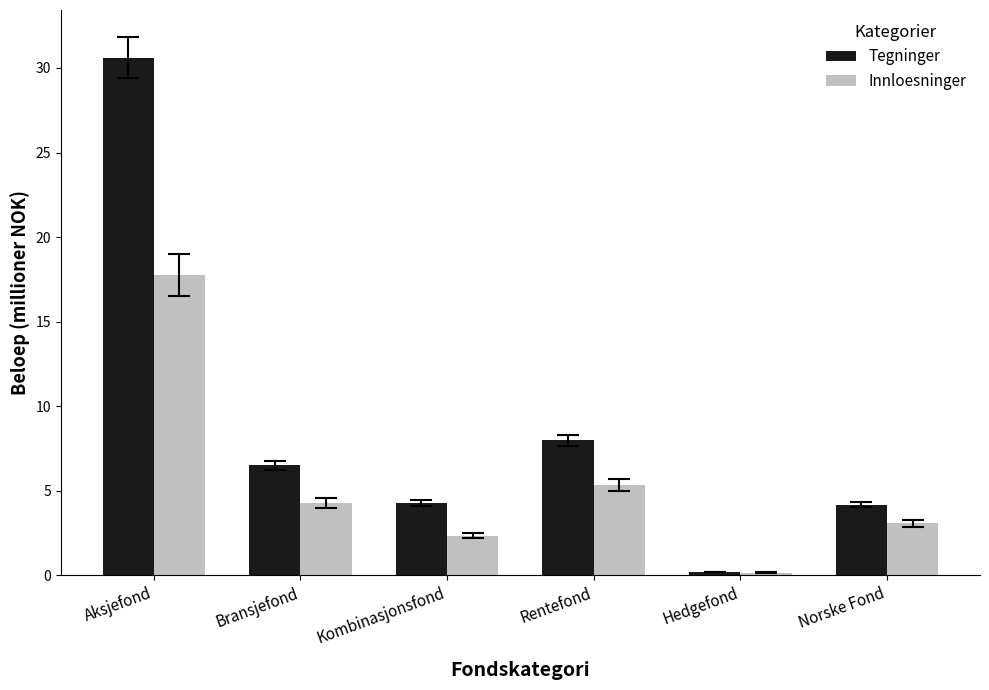

List the series in order of their overall mean, highest first.

Tegninger, Innloesninger